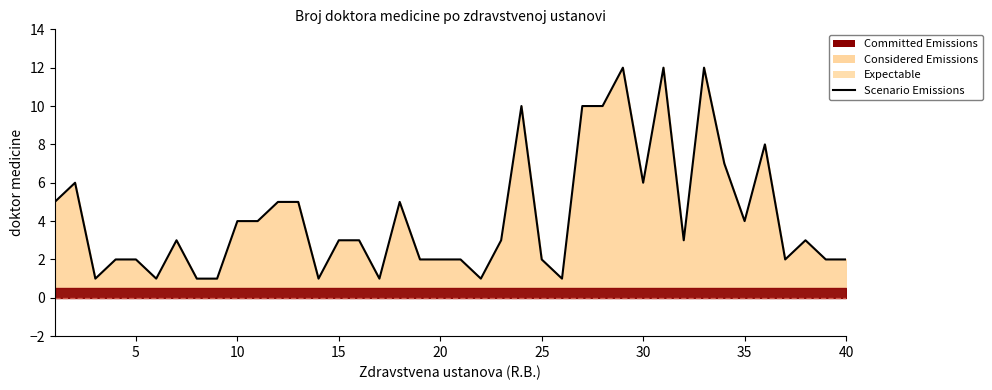

True or false: the data has more than 0 interior local peaks.

True